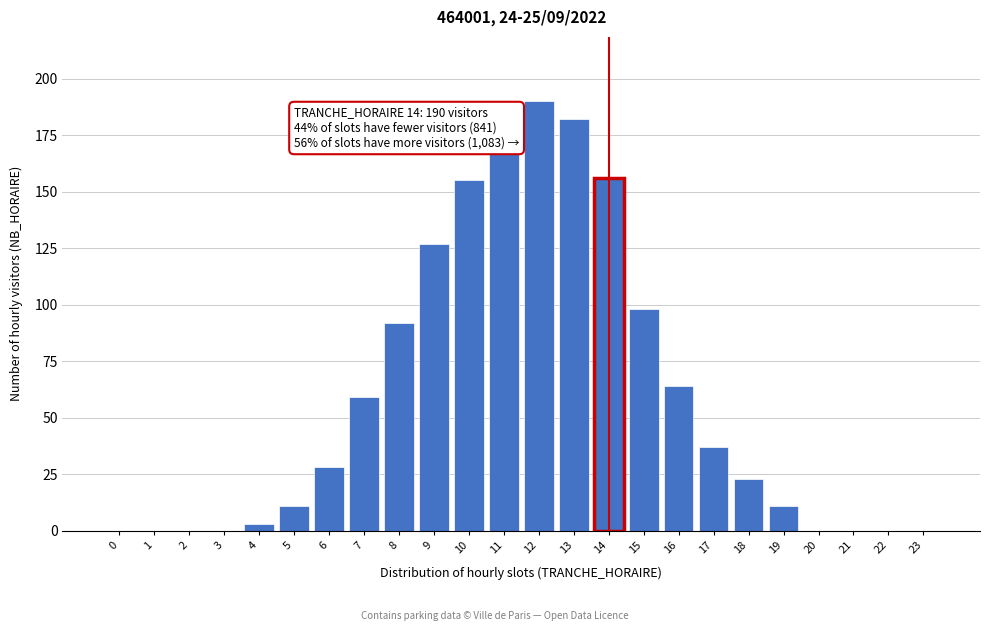

Reading right to left, transcribe all the data shown in this chart.

23=0	22=0	21=0	20=0	19=11	18=23	17=37	16=64	15=98	14=156	13=182	12=190	11=168	10=155	9=127	8=92	7=59	6=28	5=11	4=3	3=0	2=0	1=0	0=0